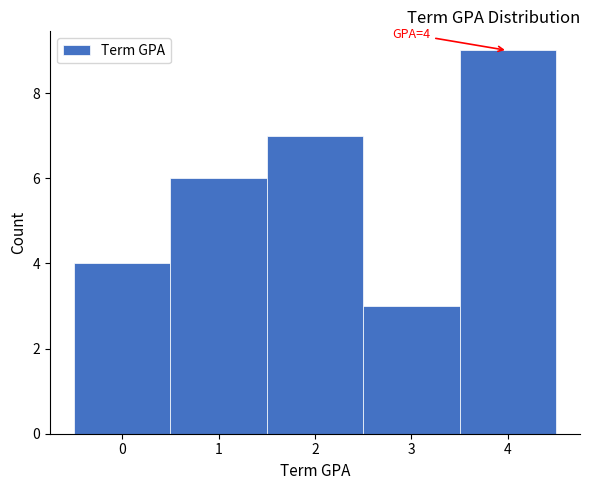

Reading left to right, list all the values displayed in this chart.

0=4	1=6	2=7	3=3	4=9